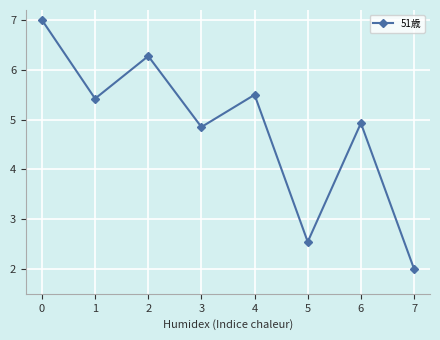

Count the number of values greater than 5.

4